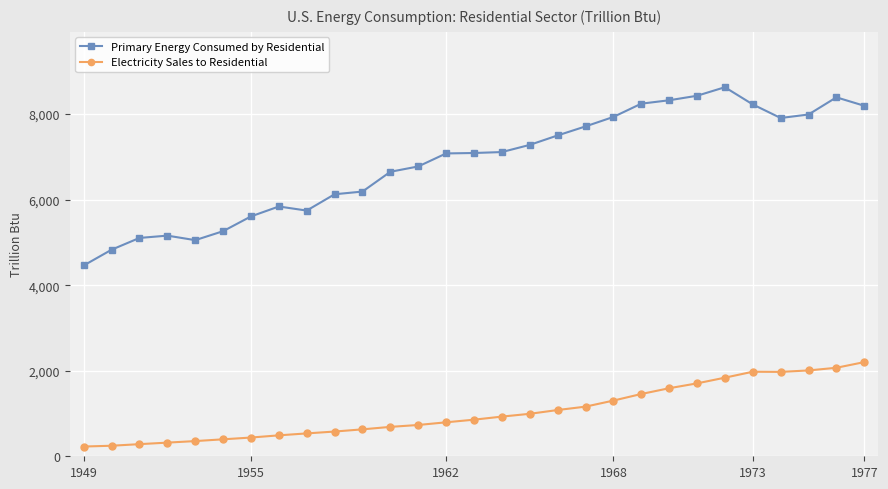

Rank the series by their maximum value, from highest to lowest.

Primary Energy Consumed by Residential, Electricity Sales to Residential